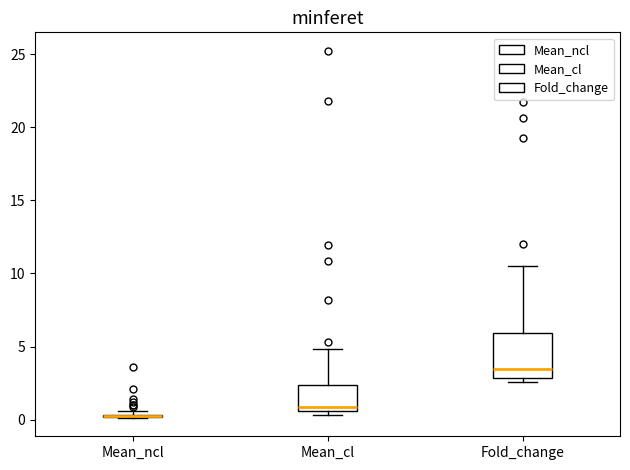

Which box is the tallest, from its lower edge to its upper edge?

Fold_change